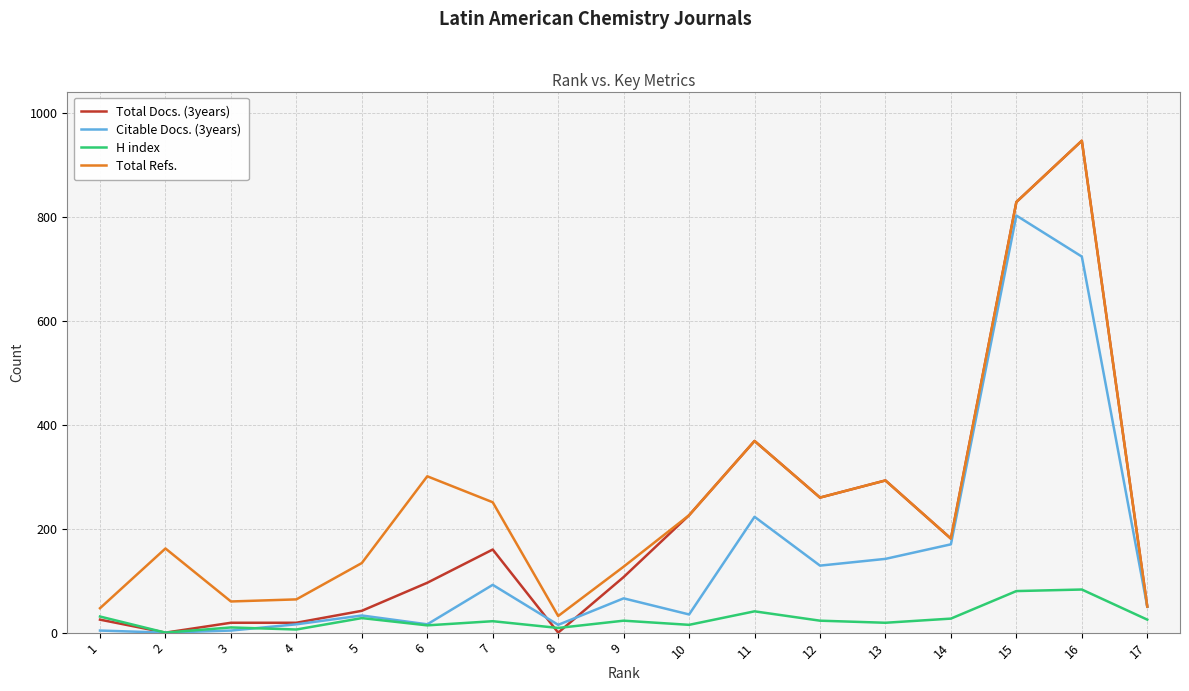

Which series has the widest spread of values?

Total Docs. (3years)